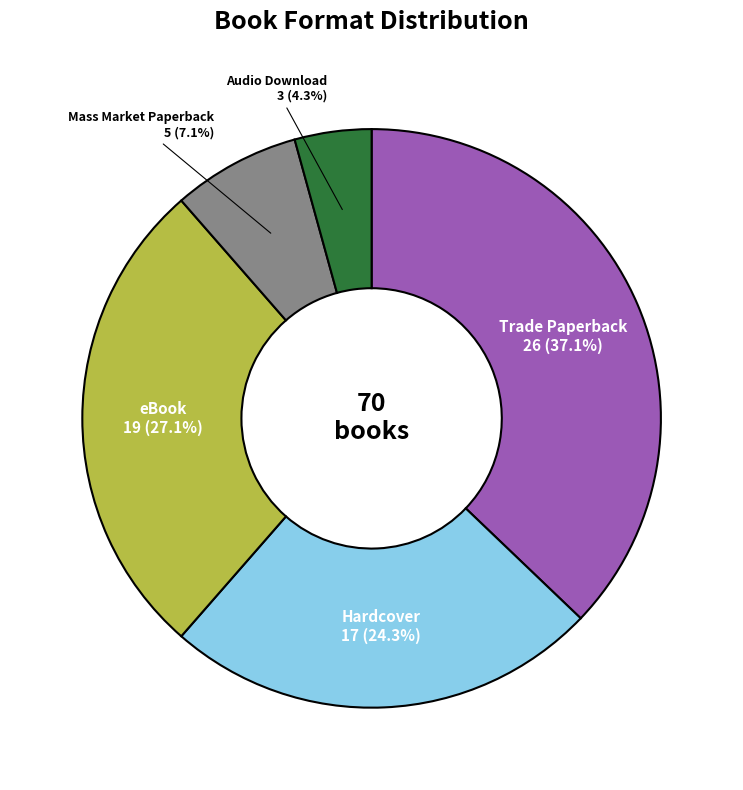

Is there any slice that represents more than half of the pie?

No